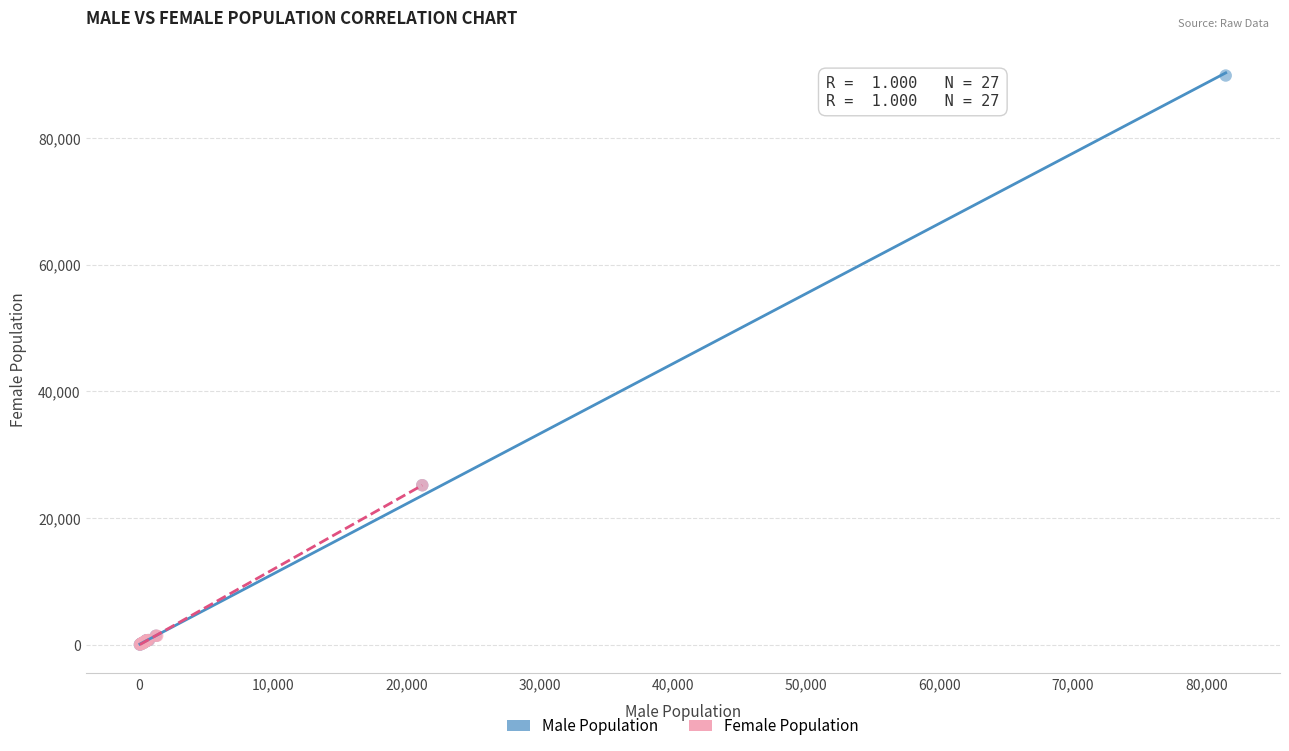

Which series reaches the maximum Y coordinate?

Male Population